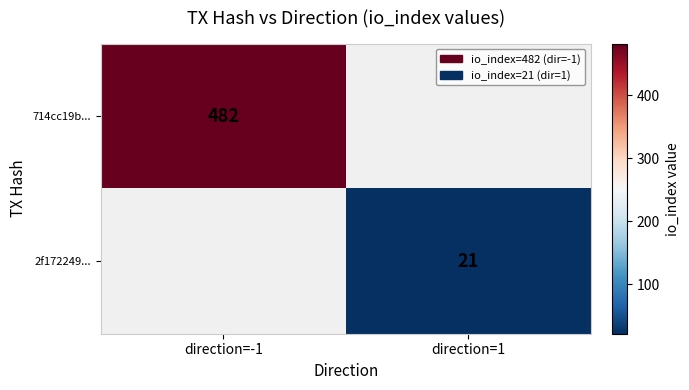

The value of 714cc19b... at direction=-1 is 482. True or false?

True